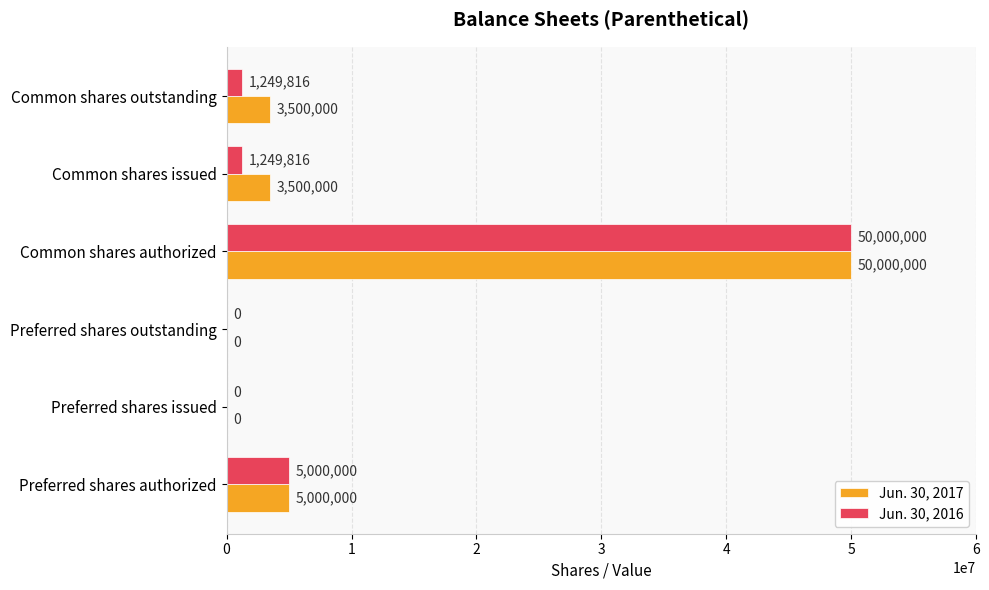

Which series changed the most between Preferred shares issued and Common shares outstanding?

Jun. 30, 2017